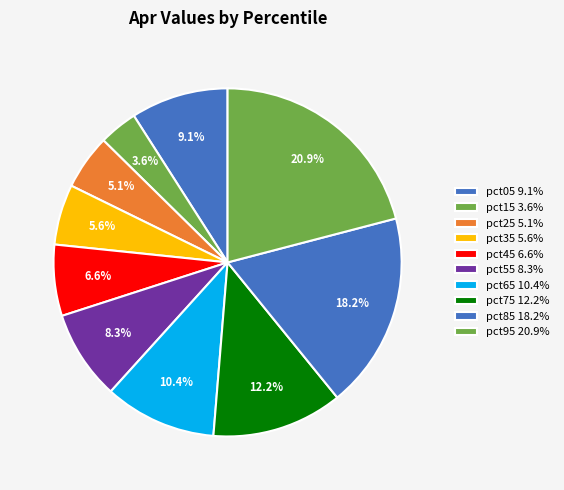

Is pct75 the majority of the pie?

No